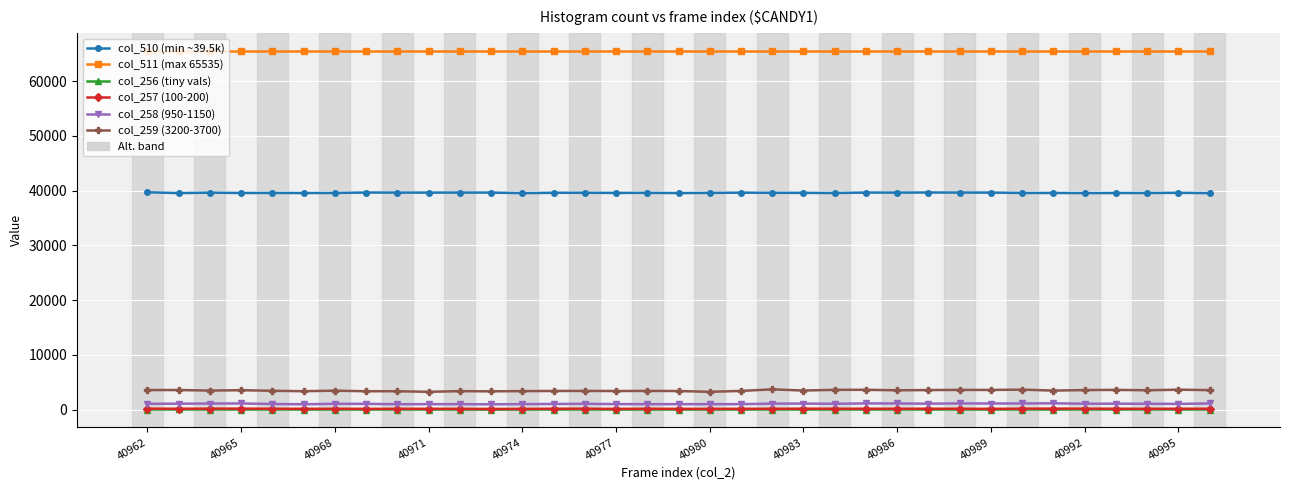

What is the difference between the second highest and minimum values in the col_256 (tiny vals) series?

10